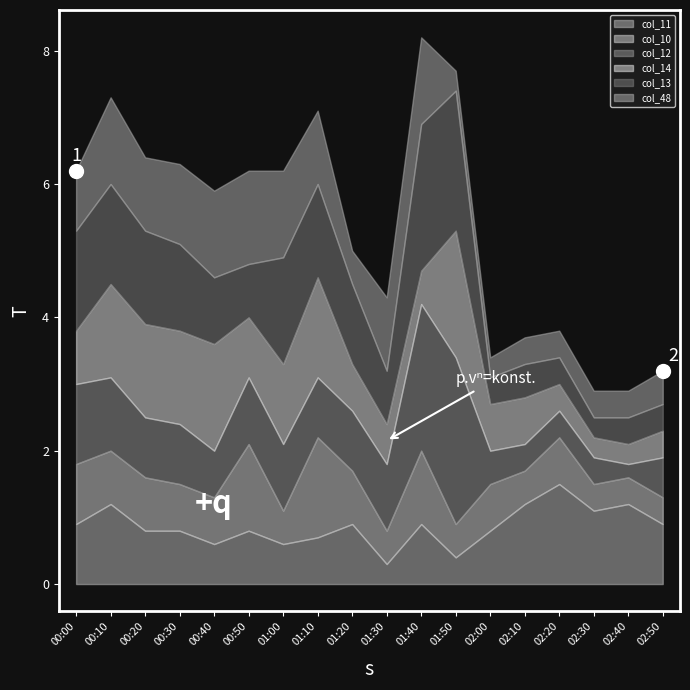

Reading right to left, extract all data points from this chart.

col_11: 02:50=0.9	02:40=1.2	02:30=1.1	02:20=1.5	02:10=1.2	02:00=0.8	01:50=0.4	01:40=0.9	01:30=0.3	01:20=0.9	01:10=0.7	01:00=0.6	00:50=0.8	00:40=0.6	00:30=0.8	00:20=0.8	00:10=1.2	00:00=0.9
col_10: 02:50=0.4	02:40=0.4	02:30=0.4	02:20=0.7	02:10=0.5	02:00=0.7	01:50=0.5	01:40=1.1	01:30=0.5	01:20=0.8	01:10=1.5	01:00=0.5	00:50=1.3	00:40=0.7	00:30=0.7	00:20=0.8	00:10=0.8	00:00=0.9
col_12: 02:50=0.6	02:40=0.2	02:30=0.4	02:20=0.4	02:10=0.4	02:00=0.5	01:50=2.5	01:40=2.2	01:30=1.0	01:20=0.9	01:10=0.9	01:00=1.0	00:50=1.0	00:40=0.7	00:30=0.9	00:20=0.9	00:10=1.1	00:00=1.2
col_14: 02:50=0.4	02:40=0.3	02:30=0.3	02:20=0.4	02:10=0.7	02:00=0.7	01:50=1.9	01:40=0.5	01:30=0.6	01:20=0.7	01:10=1.5	01:00=1.2	00:50=0.9	00:40=1.6	00:30=1.4	00:20=1.4	00:10=1.4	00:00=0.8
col_13: 02:50=0.4	02:40=0.4	02:30=0.3	02:20=0.4	02:10=0.5	02:00=0.4	01:50=2.1	01:40=2.2	01:30=0.8	01:20=1.2	01:10=1.4	01:00=1.6	00:50=0.8	00:40=1.0	00:30=1.3	00:20=1.4	00:10=1.5	00:00=1.5
col_48: 02:50=0.5	02:40=0.4	02:30=0.4	02:20=0.4	02:10=0.4	02:00=0.3	01:50=0.3	01:40=1.3	01:30=1.1	01:20=0.5	01:10=1.1	01:00=1.3	00:50=1.4	00:40=1.3	00:30=1.2	00:20=1.1	00:10=1.3	00:00=0.9